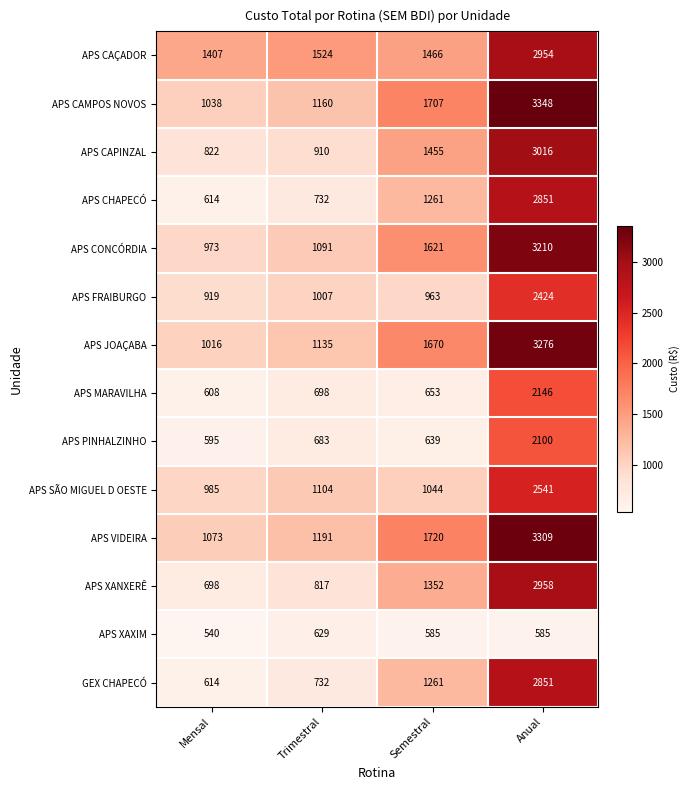

Which series changed the most between Trimestral and Anual?

APS CAMPOS NOVOS